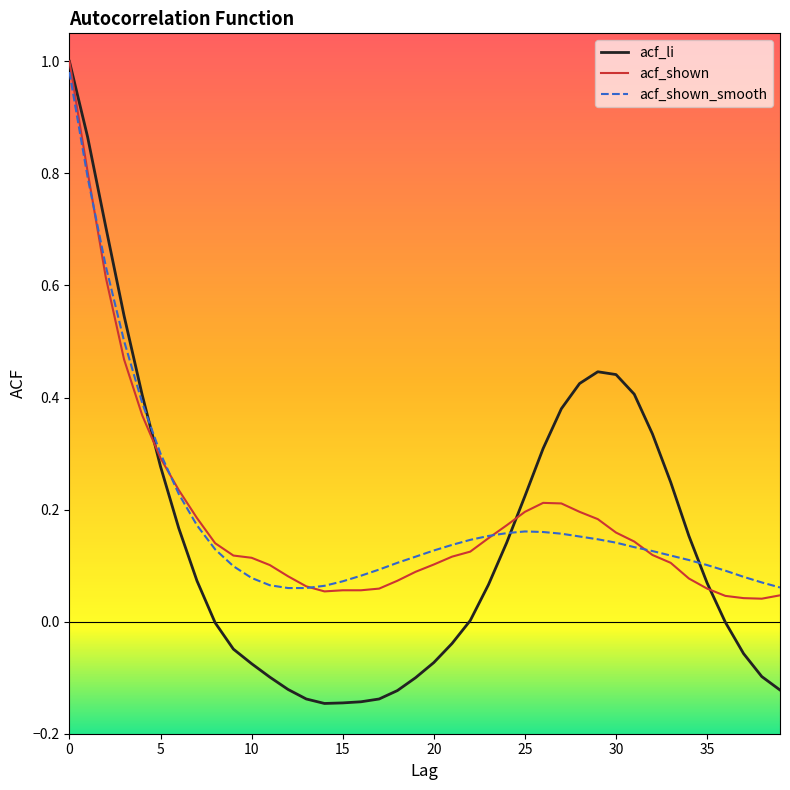

Which series has the widest spread of values?

acf_li